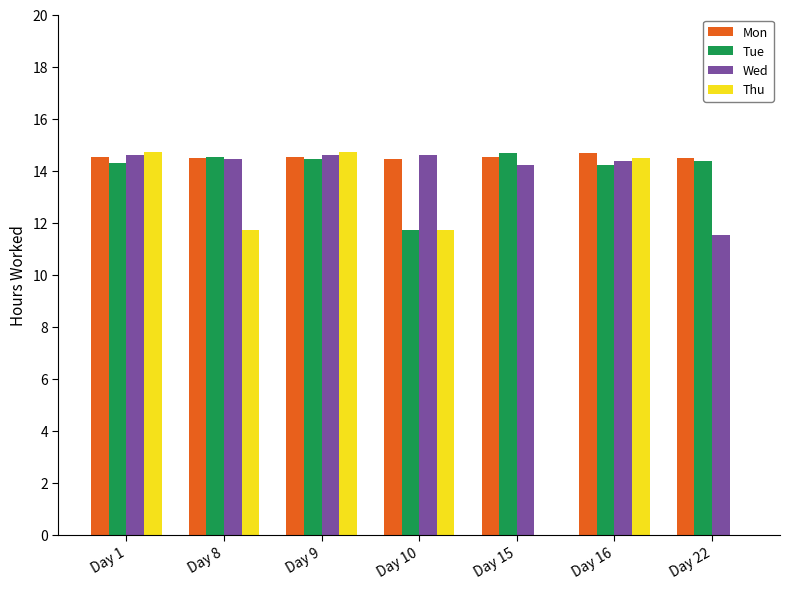

True or false: Mon has a value of 23.8 at Day 8.

False